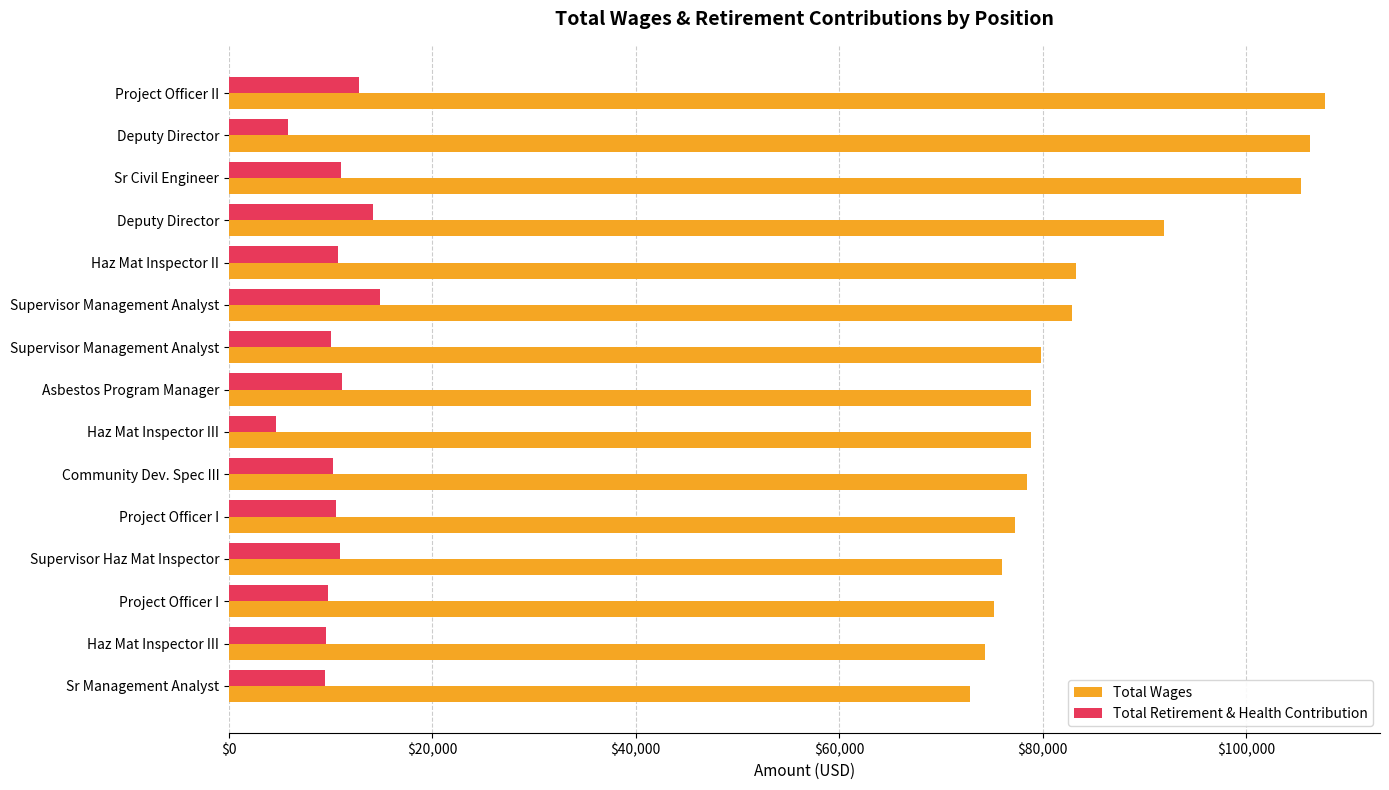

Which label corresponds to the largest value in the chart?

Project Officer II